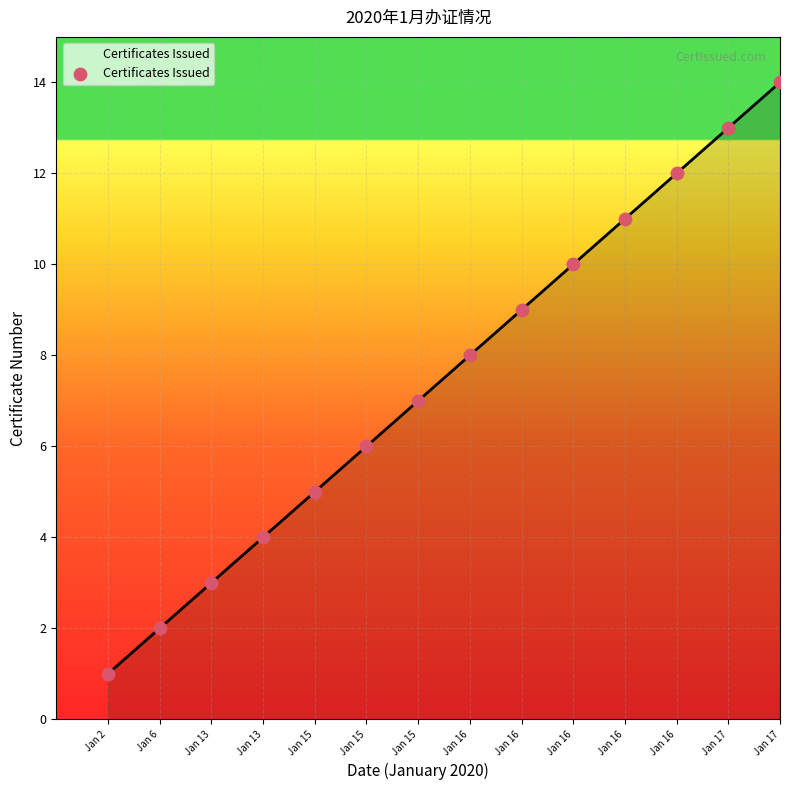

How many lines are shown in the chart?

1